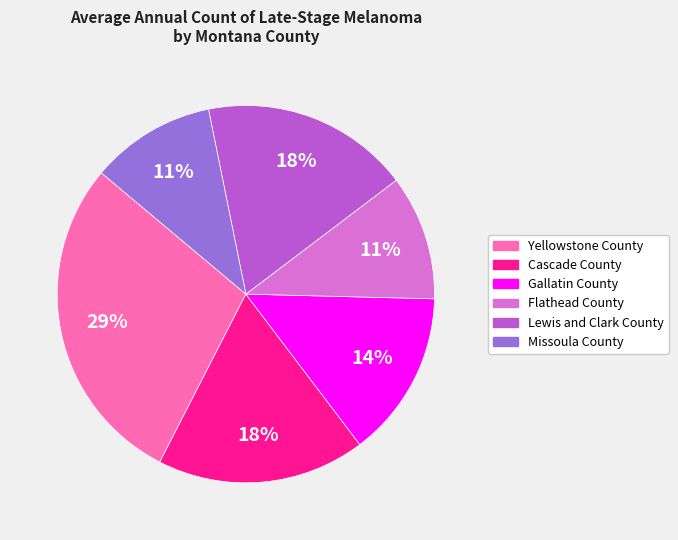

True or false: Yellowstone County accounts for 29% of the total.

True